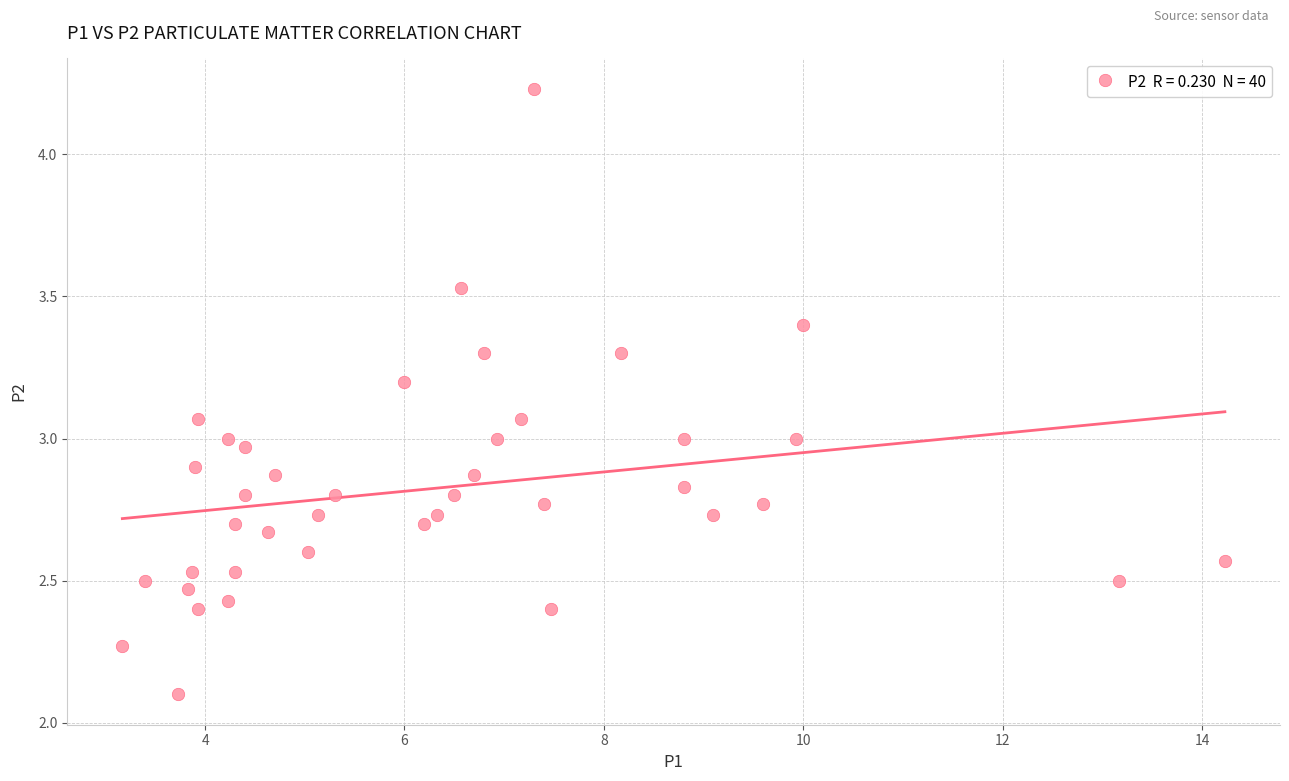

What is the range of Y values (max minus min)?

2.1